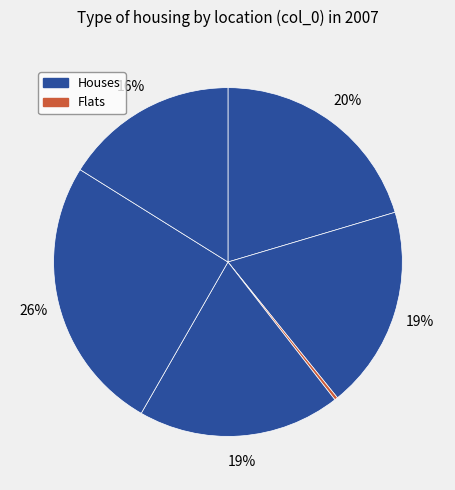

How many segments does this pie chart have?

6